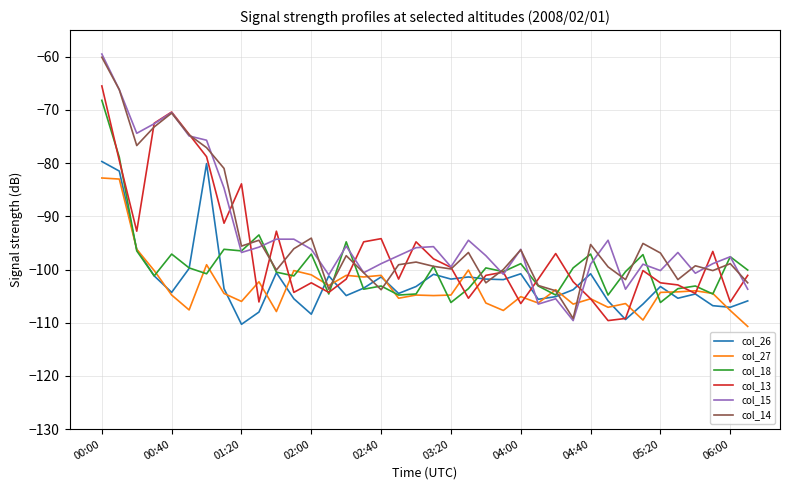

Which series has the widest spread of values?

col_15